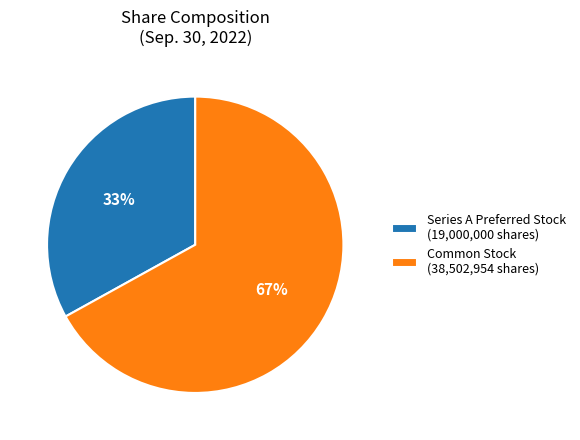

True or false: Common Stock (38,502,954 shares) accounts for 61% of the total.

False